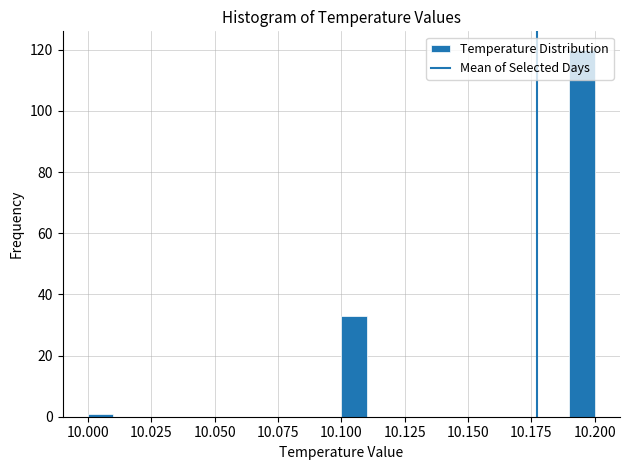

Around what value on the x-axis is the tallest bar? Give the approximate position of its centre, as read against the axis.

10.195